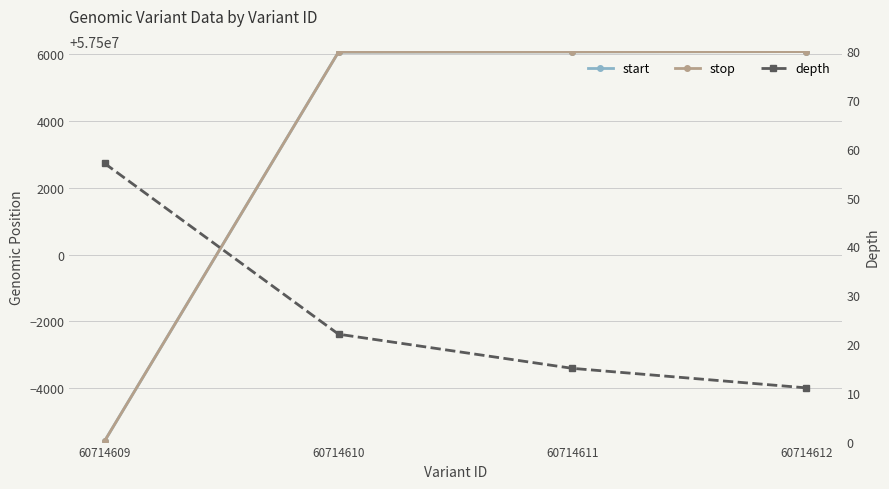

At how many categories does at least one series exceed 27286816?

4